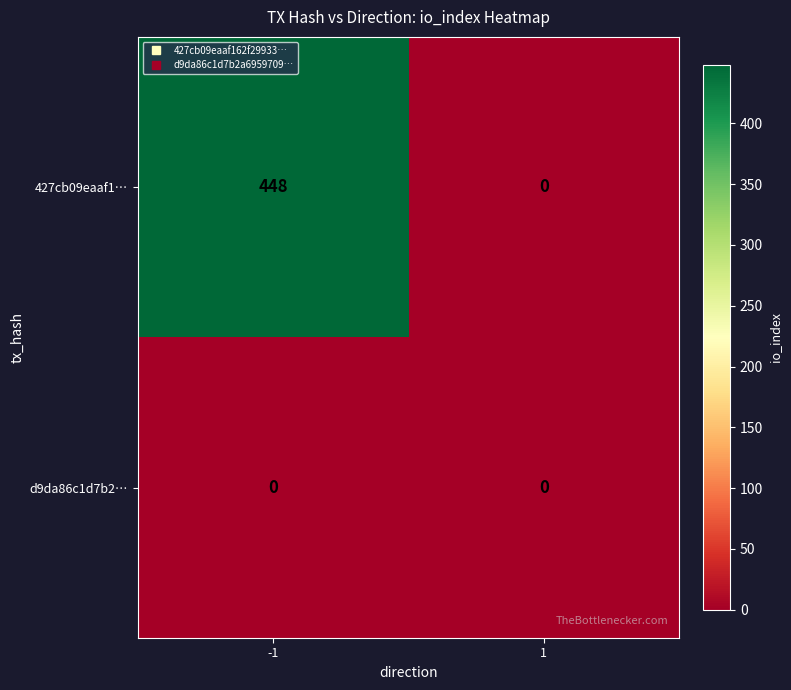

Rank the series by their average value, from lowest to highest.

d9da86c1d7b2…, 427cb09eaaf1…